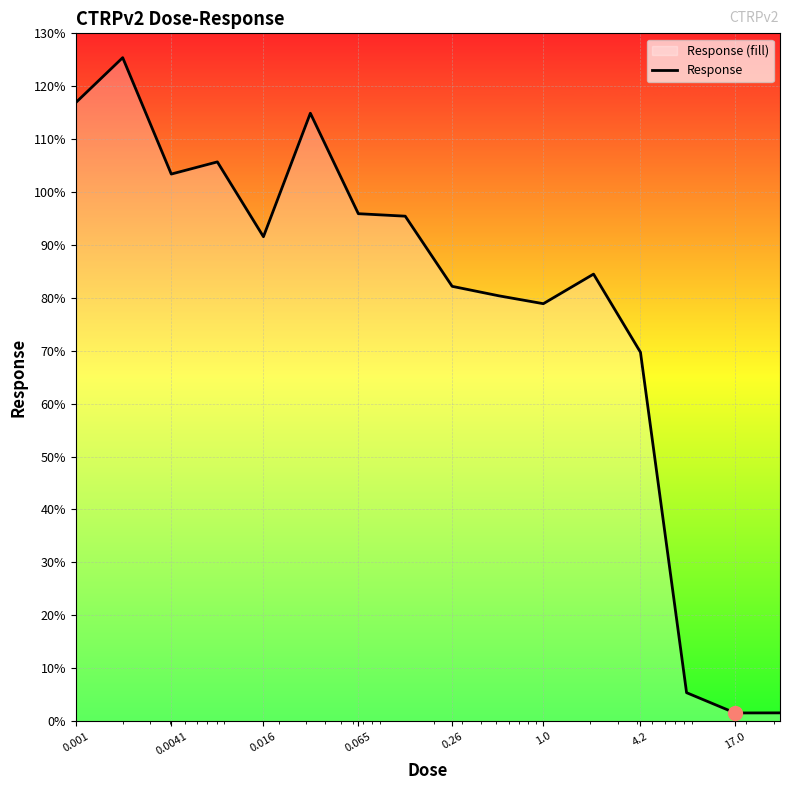

What is the value of the 4th point from the left?

105.7